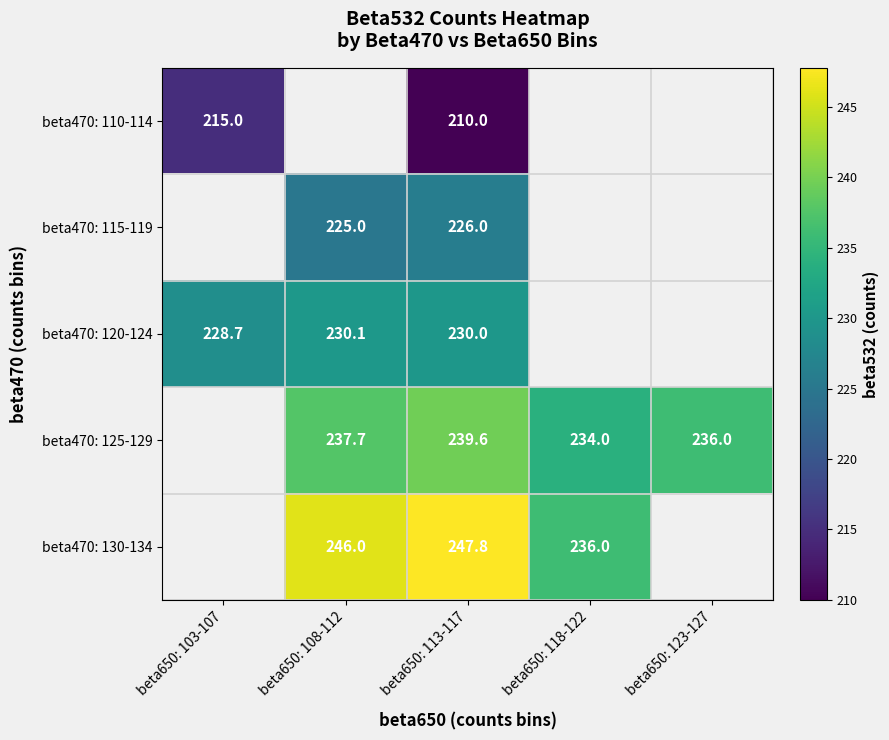

Rank the series at beta650: 113-117 from highest to lowest value.

beta470: 130-134, beta470: 125-129, beta470: 120-124, beta470: 115-119, beta470: 110-114